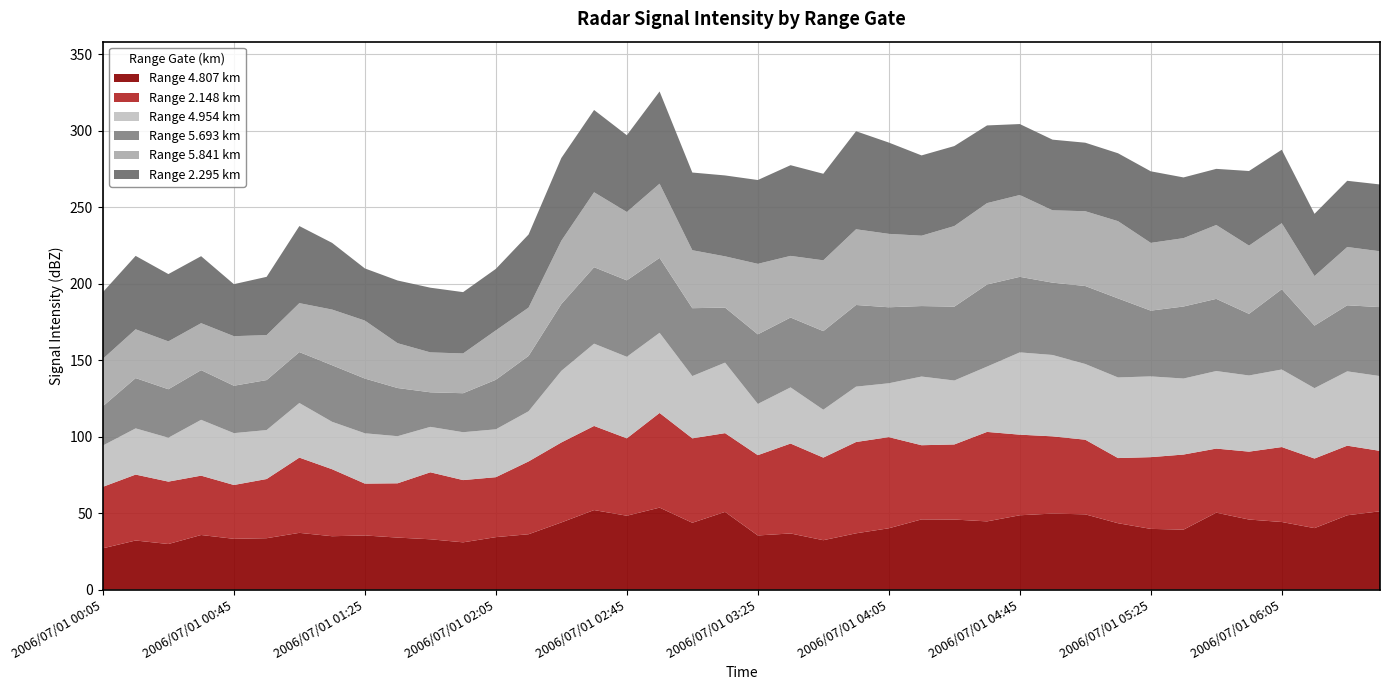

Reading left to right, list all the values displayed in this chart.

4.807: 27.0	32.1	29.8	35.7	33.2	33.6	37.1	34.9	35.4	34.0	32.9	30.9	34.3	36.2	43.9	52.0	48.3	53.6	43.7	50.8	35.4	36.7	32.3	36.8	40.1	45.9	45.8	44.6	48.6	49.7	49.2	43.4	39.7	39.2	50.3	45.8	44.2	40.2	48.6	51.2
2.148: 40.2	43.1	40.8	38.8	35.2	38.7	49.2	43.8	33.9	35.5	43.8	40.7	39.2	47.6	52.3	55.0	50.6	61.9	55.2	51.5	52.5	58.8	54.0	59.7	59.6	48.5	49.1	58.5	52.7	50.5	48.8	42.6	46.9	49.1	41.9	44.4	49.0	45.5	45.5	39.5
4.954: 27.0	30.2	28.7	36.5	33.9	32.0	35.7	31.0	32.9	30.8	29.7	31.3	31.3	32.8	46.8	53.8	53.3	52.4	40.7	46.1	33.5	36.7	31.3	36.2	35.2	44.9	41.8	42.7	53.8	53.2	49.5	52.7	52.8	49.7	50.7	49.8	50.7	46.0	48.6	48.9
5.693: 25.7	32.9	31.7	32.5	31.0	32.7	33.3	37.0	35.8	31.5	22.6	25.5	32.4	36.2	43.7	50.0	50.0	49.0	44.4	36.0	45.5	45.7	51.4	53.4	49.7	46.1	48.3	53.7	49.4	47.3	51.0	51.7	43.0	47.1	47.2	40.3	52.5	40.9	43.2	45.1
5.841: 31.0	31.9	31.3	30.7	32.4	29.4	32.0	36.4	37.9	29.3	26.1	26.0	32.3	31.6	41.4	49.0	44.7	48.5	37.9	33.5	46.1	40.3	46.3	49.5	48.0	46.0	52.7	53.2	53.5	47.3	48.9	50.5	44.3	44.7	48.3	44.6	43.2	32.4	38.1	36.5
2.295: 43.6	48.0	44.0	43.8	34.0	38.1	50.4	43.6	34.1	41.0	42.3	40.1	40.2	47.8	54.1	53.8	50.2	60.3	50.8	52.9	54.8	59.3	56.6	64.1	59.7	52.5	52.3	50.8	46.4	46.2	44.8	44.4	46.8	39.7	36.7	48.8	48.0	40.7	43.3	43.7